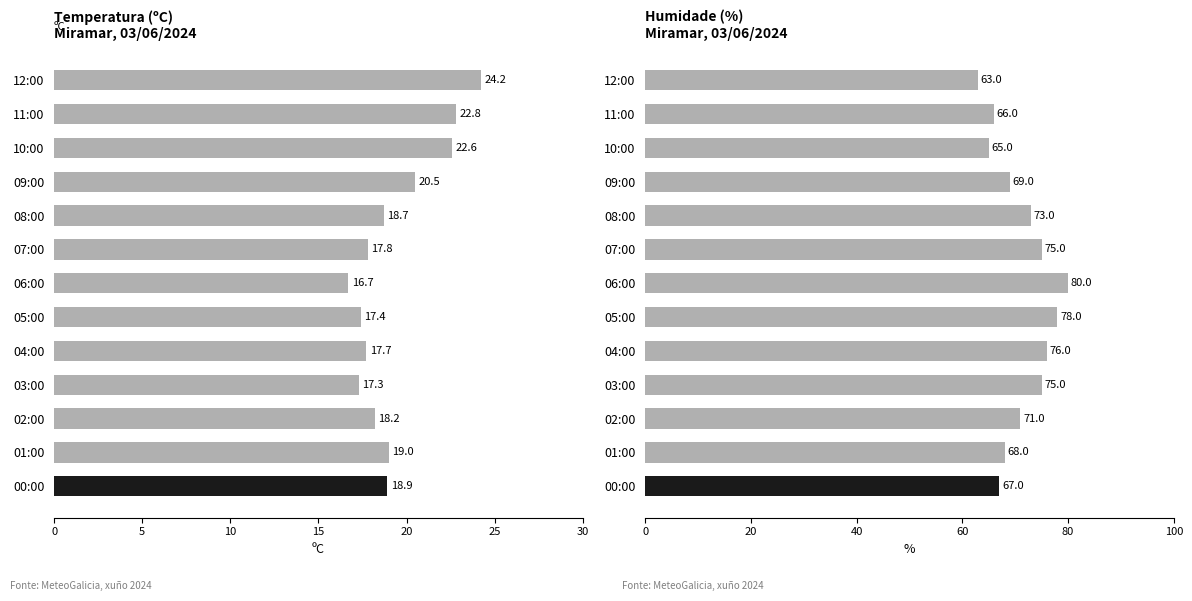

What is the value of the Temperatura (ºC) bar at the 9th from the left?

17.7